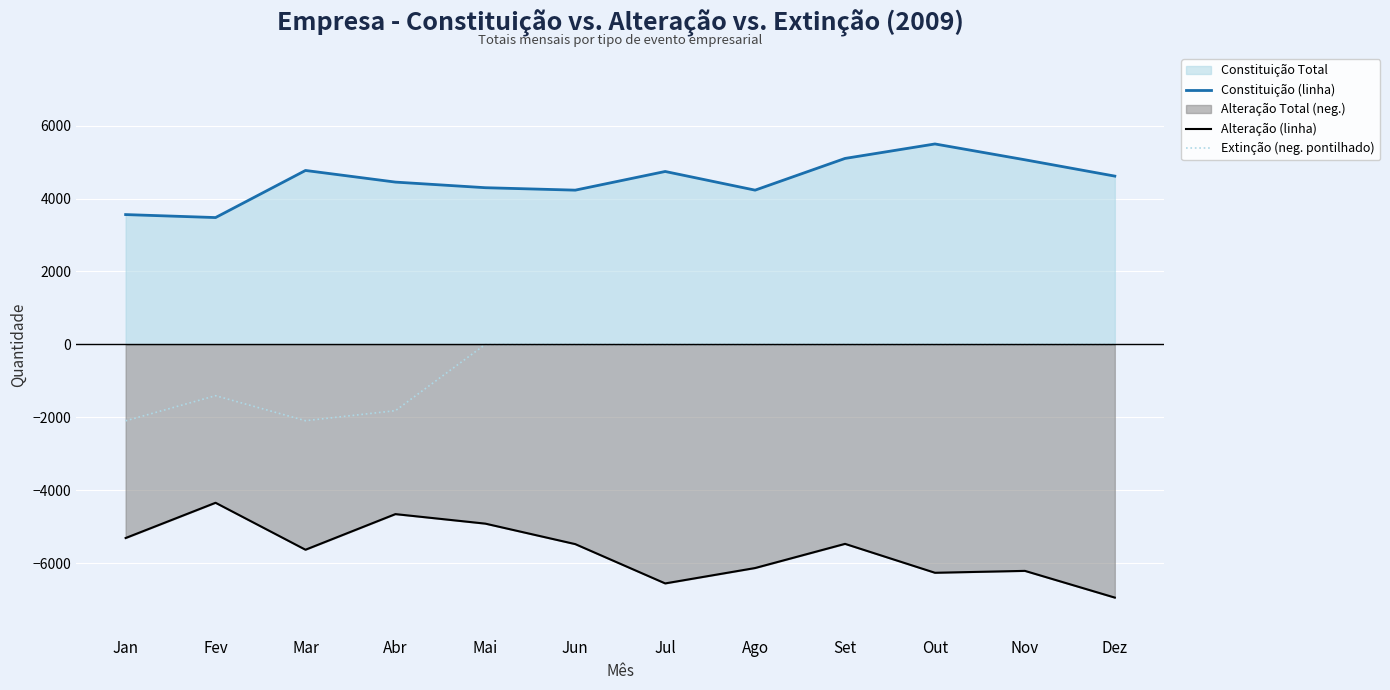

Reading left to right, transcribe all the data shown in this chart.

Constituição (linha): Jan=3560	Fev=3478	Mar=4770	Abr=4451	Mai=4297	Jun=4230	Jul=4742	Ago=4230	Set=5100	Out=5497	Nov=5063	Dez=4615
Alteração (linha): Jan=-5312	Fev=-4345	Mar=-5633	Abr=-4656	Mai=-4917	Jun=-5479	Jul=-6557	Ago=-6135	Set=-5472	Out=-6265	Nov=-6213	Dez=-6946
Extinção (neg. pontilhado): Jan=-2097	Fev=-1408	Mar=-2094	Abr=-1819	Mai=0	Jun=0	Jul=0	Ago=0	Set=0	Out=0	Nov=0	Dez=0